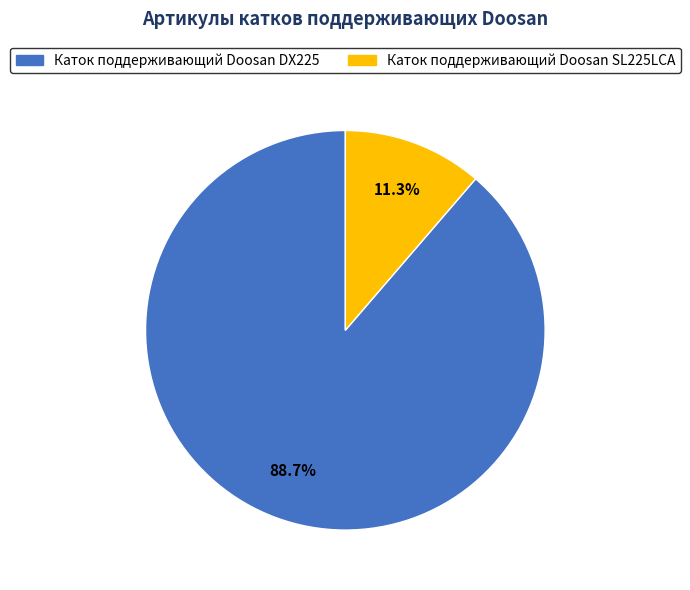

Is there a majority slice in this chart?

Yes